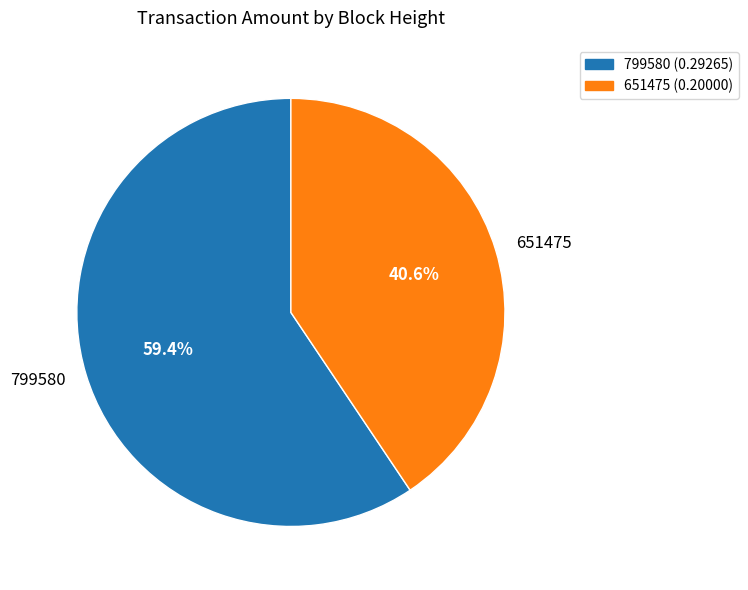

Which slice is the smallest?

651475